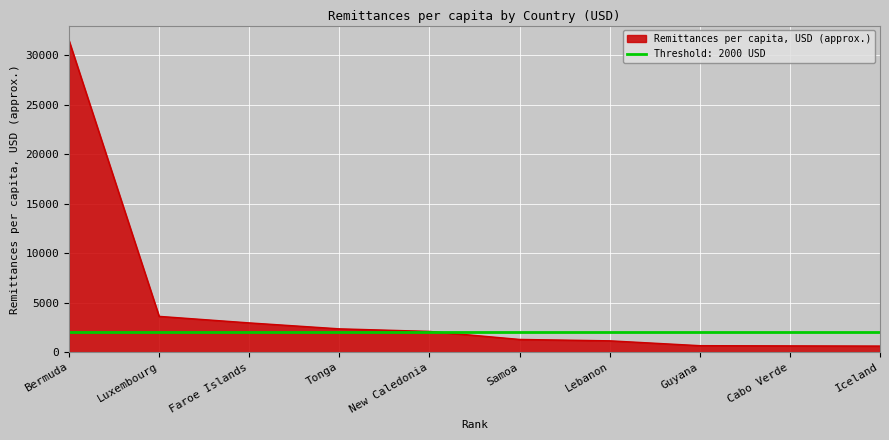

The chart shows a value of 660 at Guyana. True or false?

True